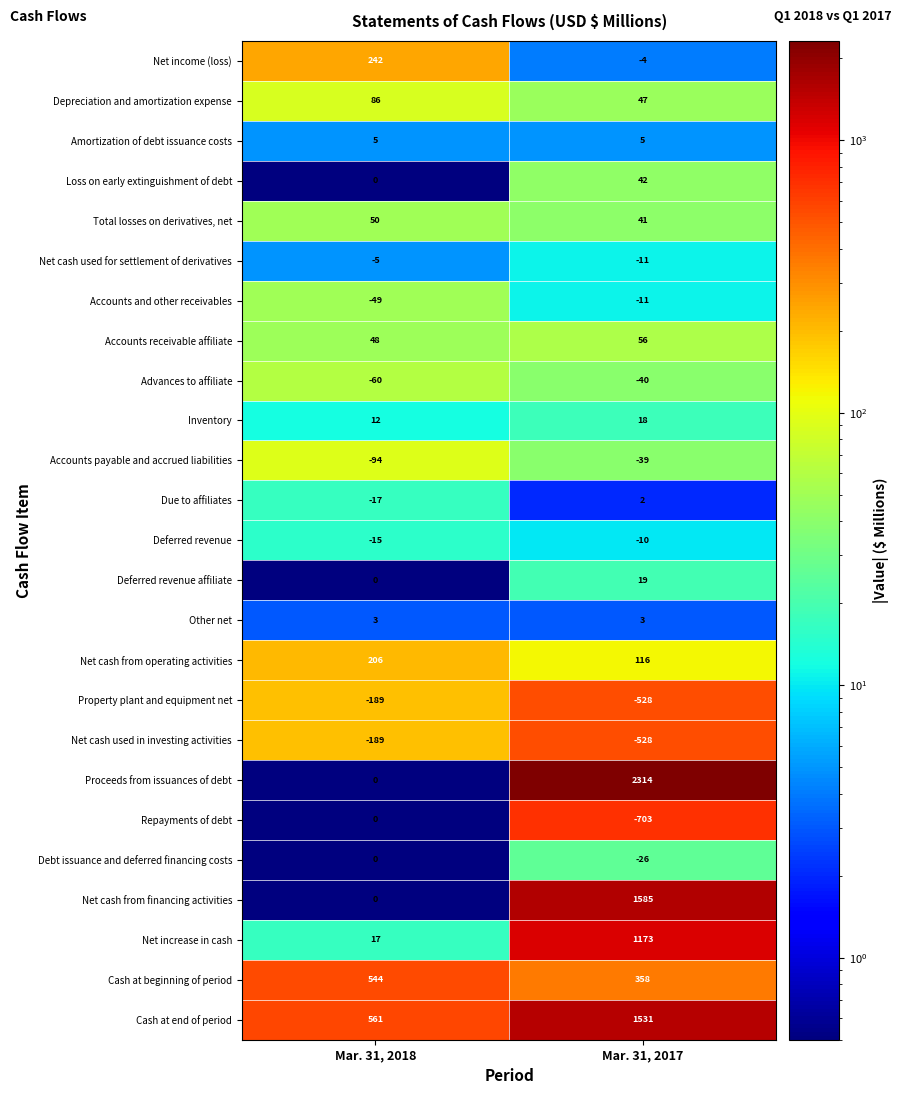

List the labels in order of Net cash used in investing activities value, largest first.

Mar. 31, 2018, Mar. 31, 2017